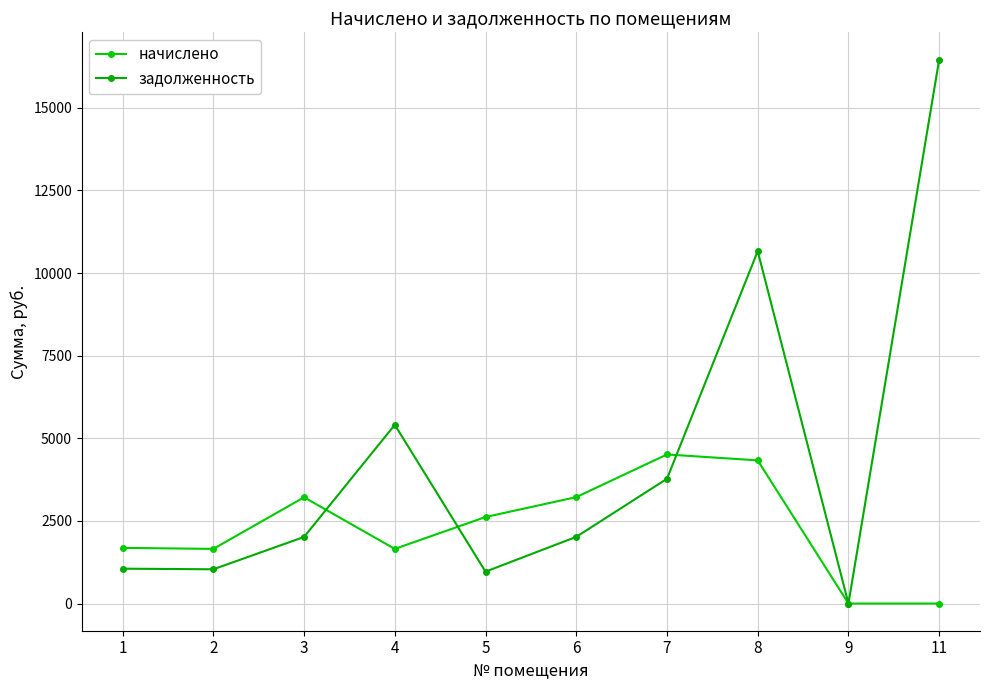

How many data points does each series have?

10